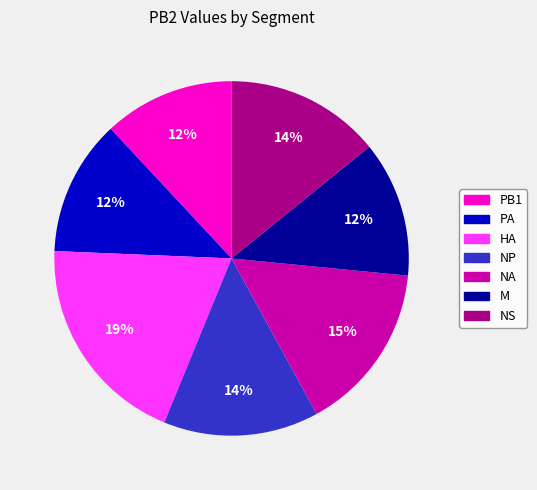

What is the ratio of the value at NS to the value at NP?

1.0